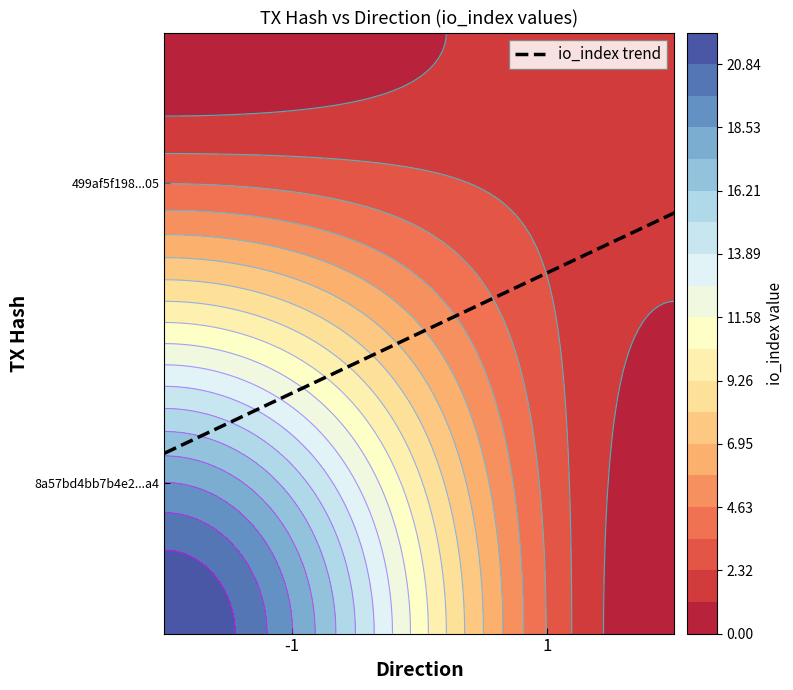

What is the difference between the 8a57bd4bb7b4e2dab2013b8817f3667e856d1a4 values at io_index and direction?

23